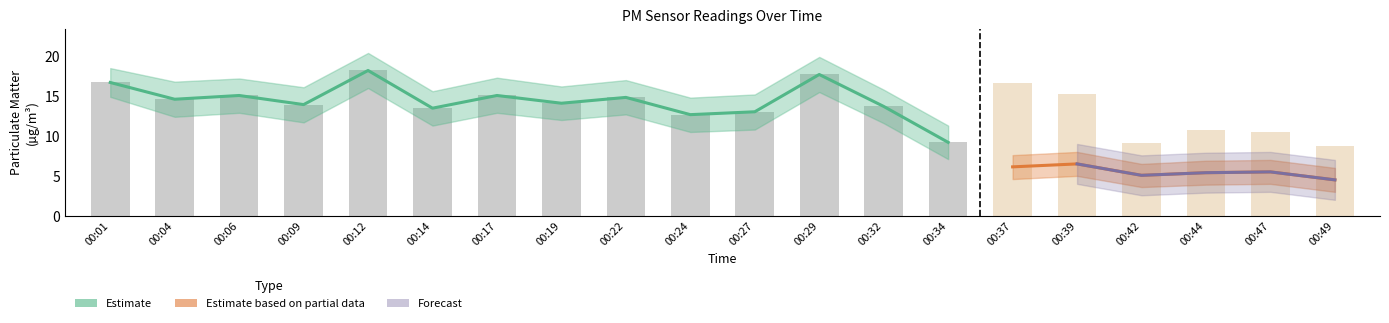

Is the value of P1_upper at 00:09 greater than the value of P2_lower at 00:27?

Yes